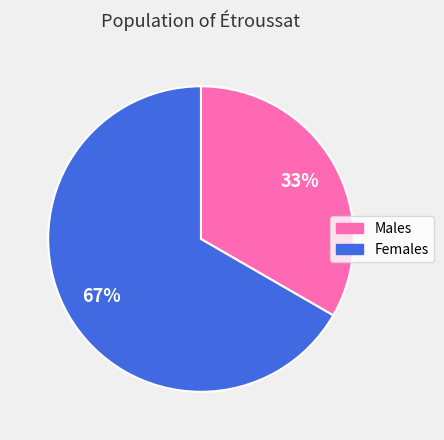

Does any single category account for the majority?

Yes